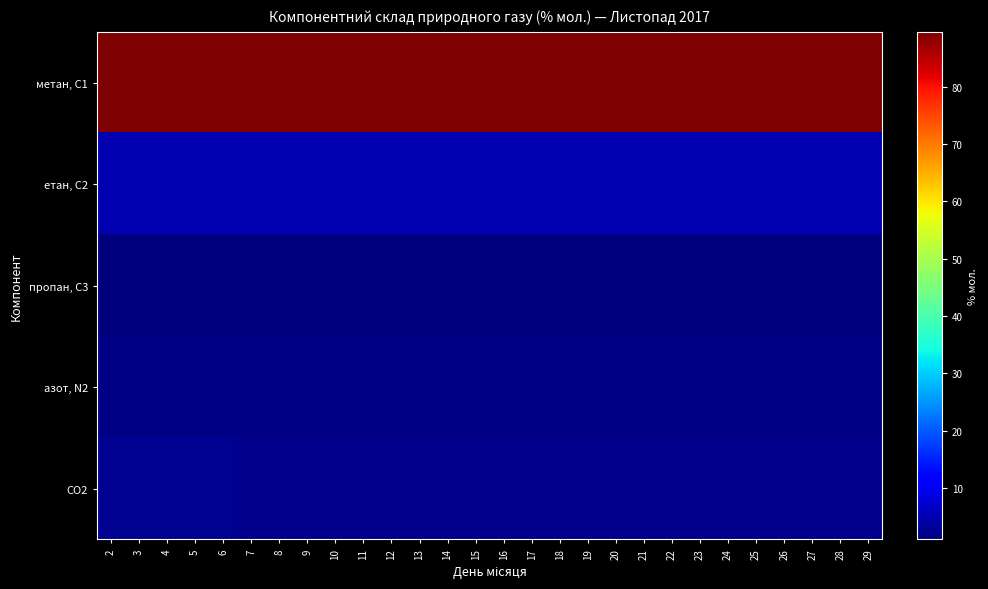

Reading right to left, transcribe all the data shown in this chart.

метан, С1: 29=89.6	28=89.6	27=89.6	26=89.6	25=89.4	24=89.4	23=89.4	22=89.4	21=89.4	20=89.5	19=89.5	18=89.5	17=89.5	16=89.5	15=89.5	14=89.5	13=89.5	12=89.5	11=89.4	10=89.4	9=89.4	8=89.4	7=89.4	6=89.5	5=89.5	4=89.5	3=89.5	2=89.5
етан, С2: 29=5.0	28=5.0	27=5.0	26=5.0	25=5.1	24=5.1	23=5.1	22=5.1	21=5.1	20=5.0	19=5.0	18=5.0	17=5.0	16=5.0	15=5.0	14=5.0	13=5.0	12=5.0	11=5.1	10=5.1	9=5.1	8=5.1	7=5.1	6=5.0	5=5.0	4=5.0	3=5.0	2=5.0
пропан, С3: 29=1.1	28=1.1	27=1.1	26=1.1	25=1.1	24=1.1	23=1.1	22=1.1	21=1.1	20=1.1	19=1.1	18=1.1	17=1.1	16=1.1	15=1.1	14=1.1	13=1.1	12=1.1	11=1.1	10=1.1	9=1.1	8=1.1	7=1.1	6=1.1	5=1.1	4=1.1	3=1.1	2=1.1
азот, N2: 29=1.6	28=1.6	27=1.6	26=1.6	25=1.6	24=1.6	23=1.6	22=1.6	21=1.6	20=1.6	19=1.6	18=1.6	17=1.6	16=1.6	15=1.6	14=1.6	13=1.6	12=1.6	11=1.6	10=1.6	9=1.6	8=1.6	7=1.6	6=1.5	5=1.5	4=1.5	3=1.5	2=1.5
CO2: 29=2.3	28=2.3	27=2.3	26=2.3	25=2.4	24=2.4	23=2.4	22=2.4	21=2.4	20=2.3	19=2.3	18=2.3	17=2.3	16=2.3	15=2.3	14=2.3	13=2.3	12=2.3	11=2.4	10=2.4	9=2.4	8=2.4	7=2.4	6=2.4	5=2.4	4=2.4	3=2.4	2=2.4